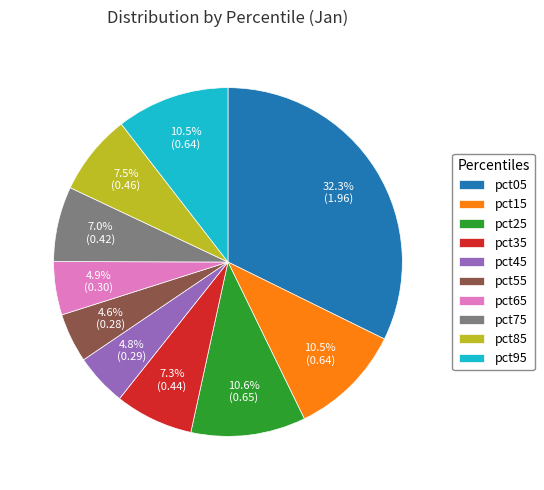

To the nearest percent, what is the average slice percentage?

10%